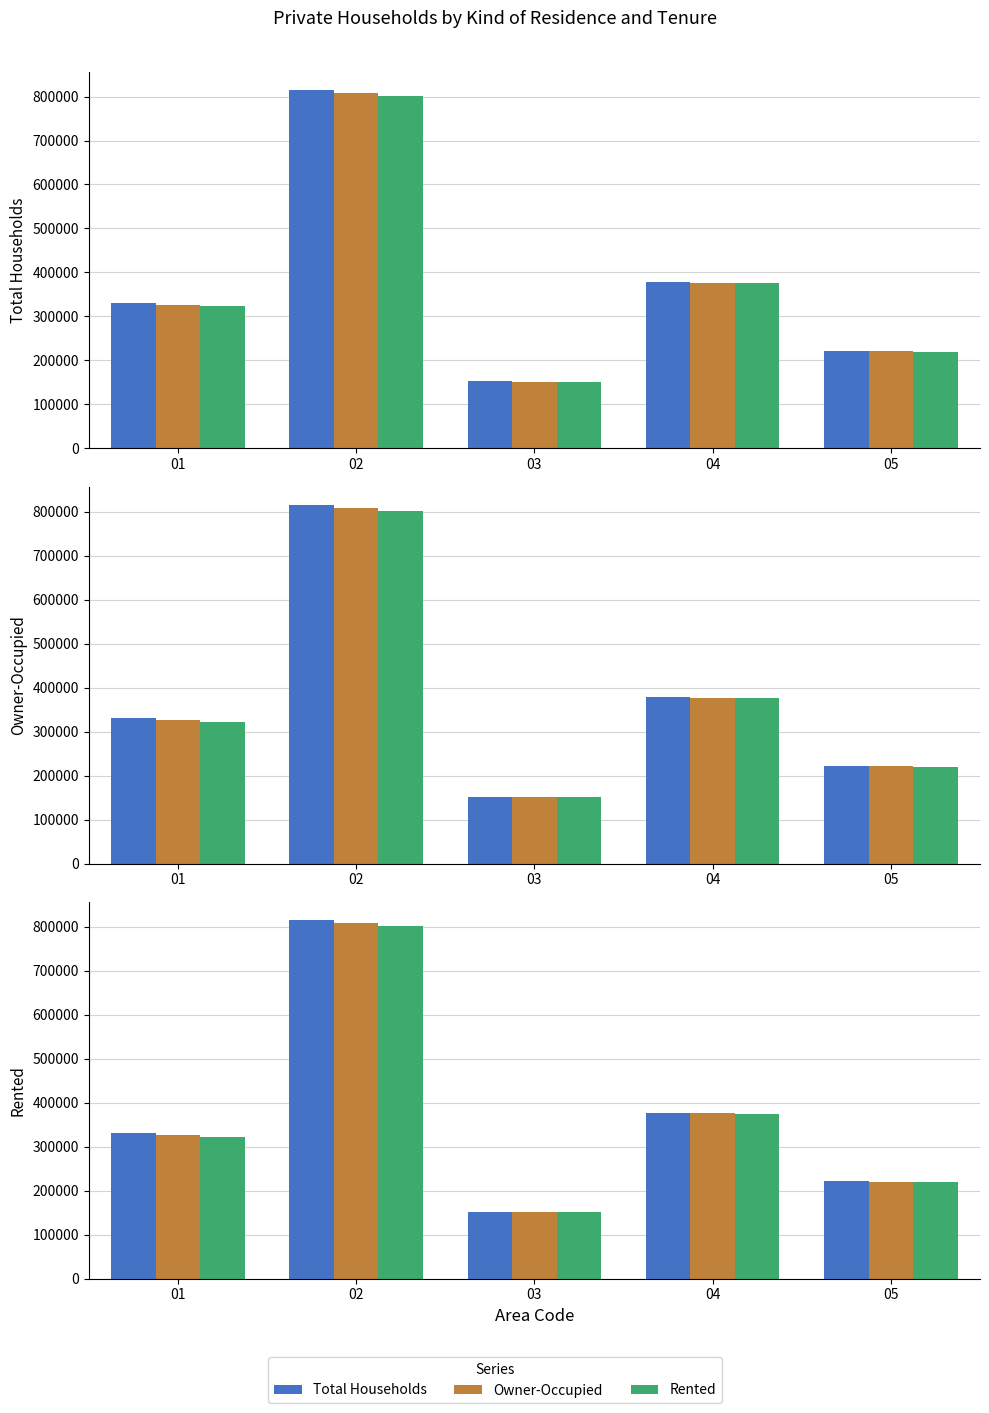

Rank the series by their maximum value, from lowest to highest.

Rented, Owner-Occupied, Total Households